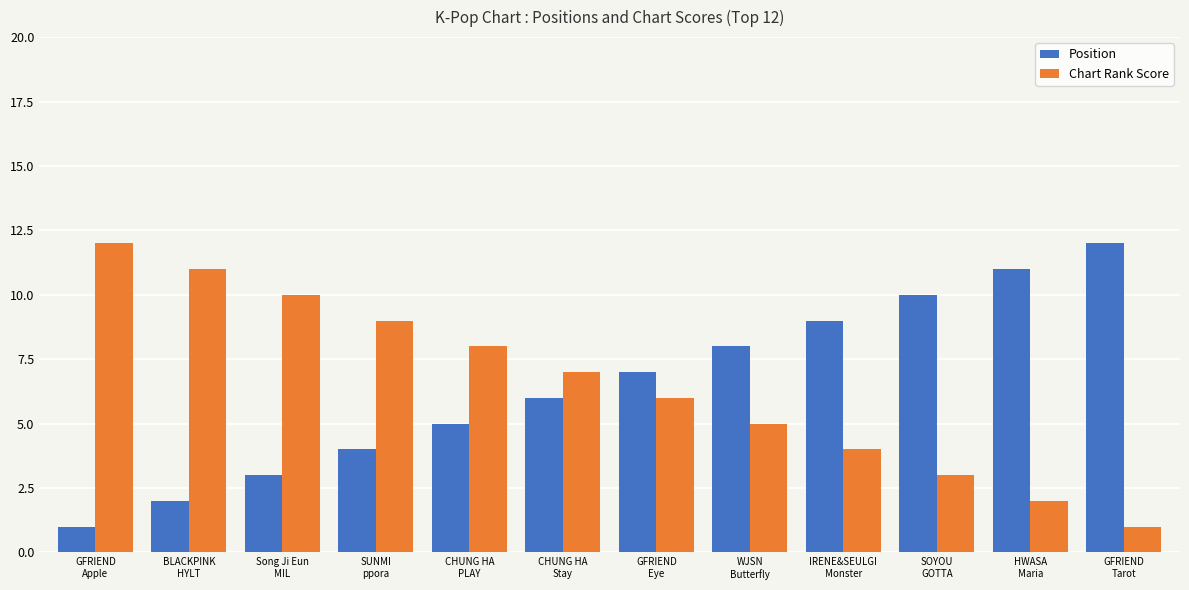

Reading left to right, what are all the values shown in this chart?

Position: 1	2	3	4	5	6	7	8	9	10	11	12
Chart Rank Score: 12	11	10	9	8	7	6	5	4	3	2	1